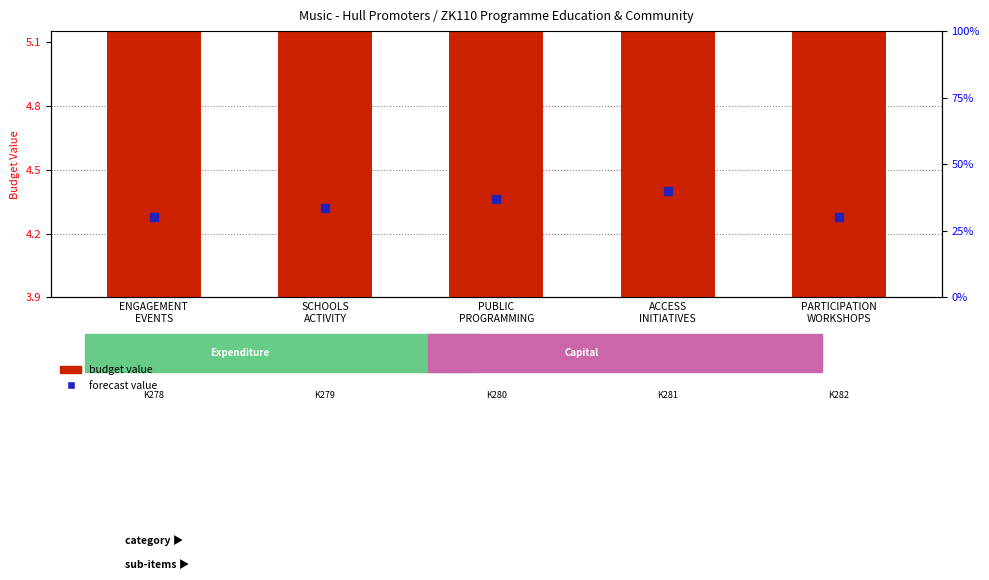

Which series contains the lowest Y value?

forecast value